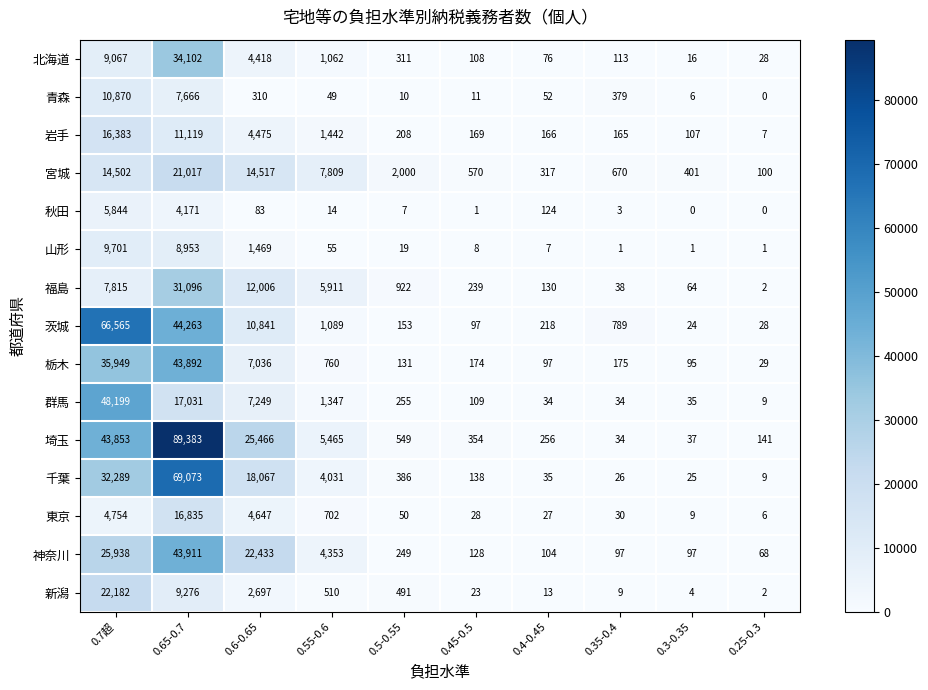

List the labels in order of 青森 value, smallest first.

0.25-0.3, 0.3-0.35, 0.5-0.55, 0.45-0.5, 0.55-0.6, 0.4-0.45, 0.6-0.65, 0.35-0.4, 0.65-0.7, 0.7超